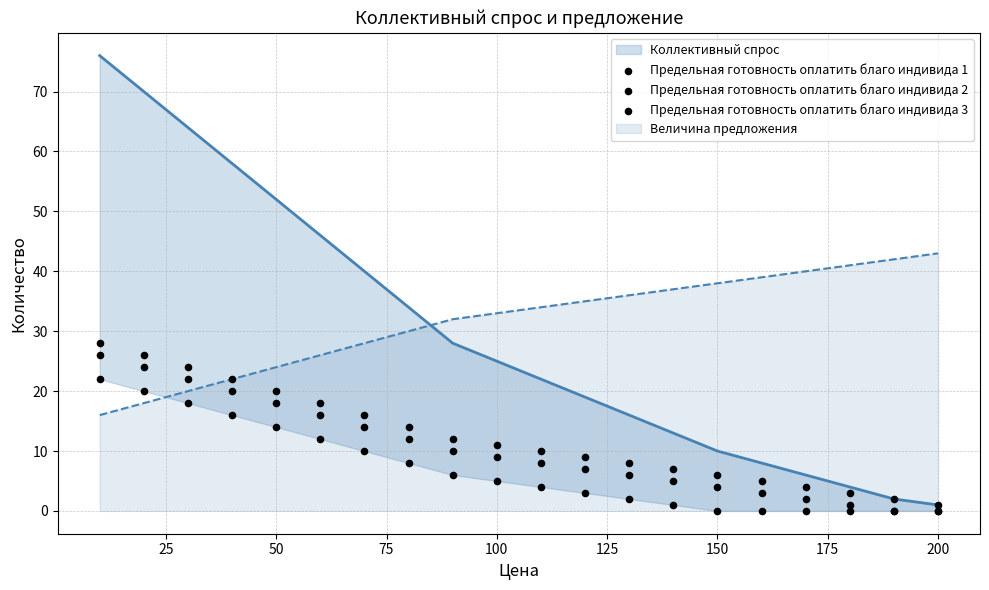

Which series contains the lowest Y value?

Предельная готовность оплатить благо индивида 1